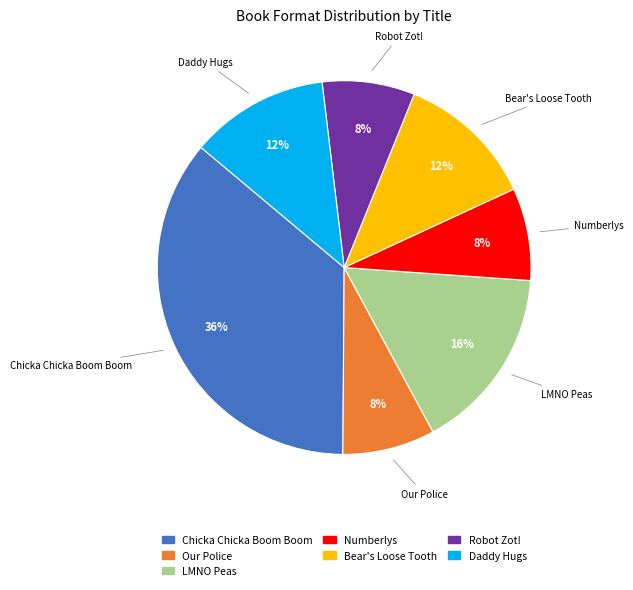

Do Robot Zot! and Bear's Loose Tooth together represent more than half of the pie?

No